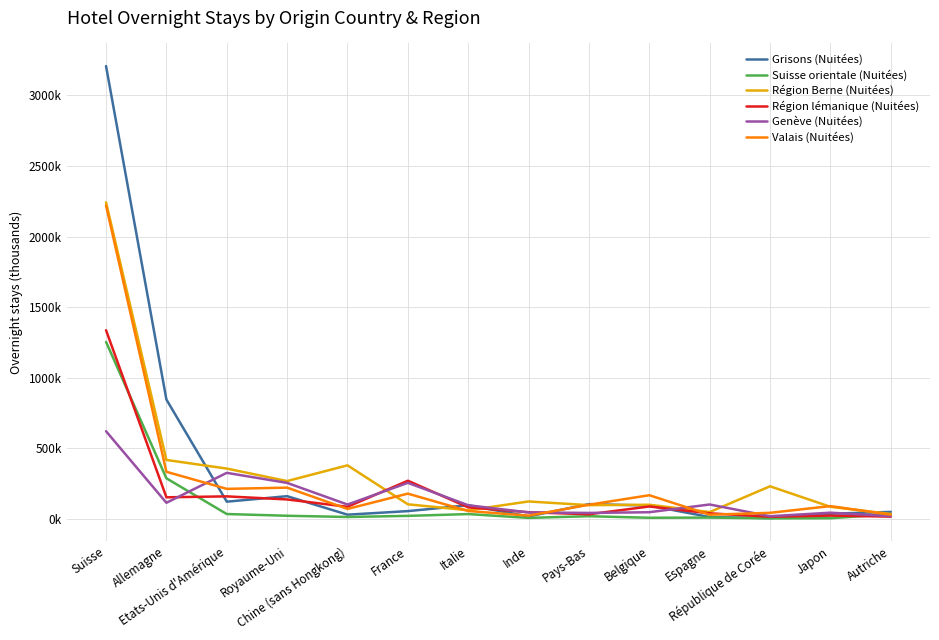

Does the chart display data point markers on the line(s)?

No